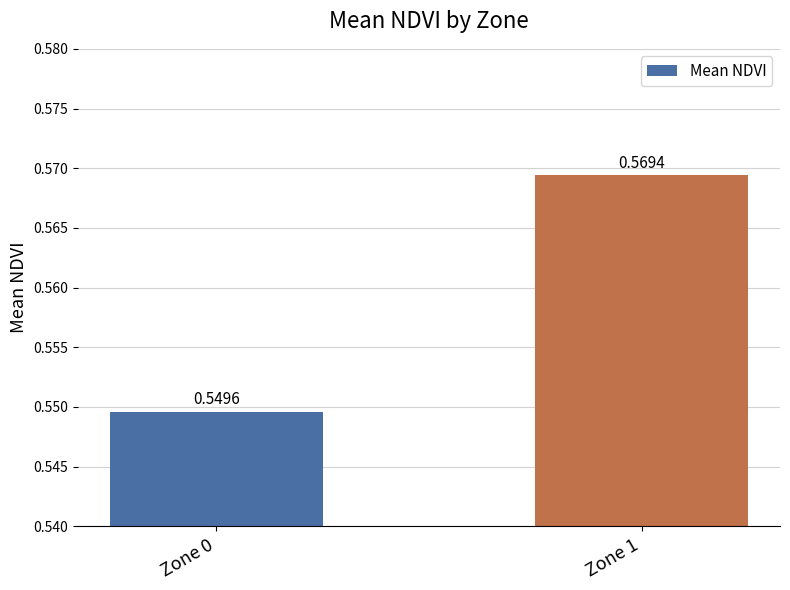

Rank the categories by value from highest to lowest.

Zone 1, Zone 0